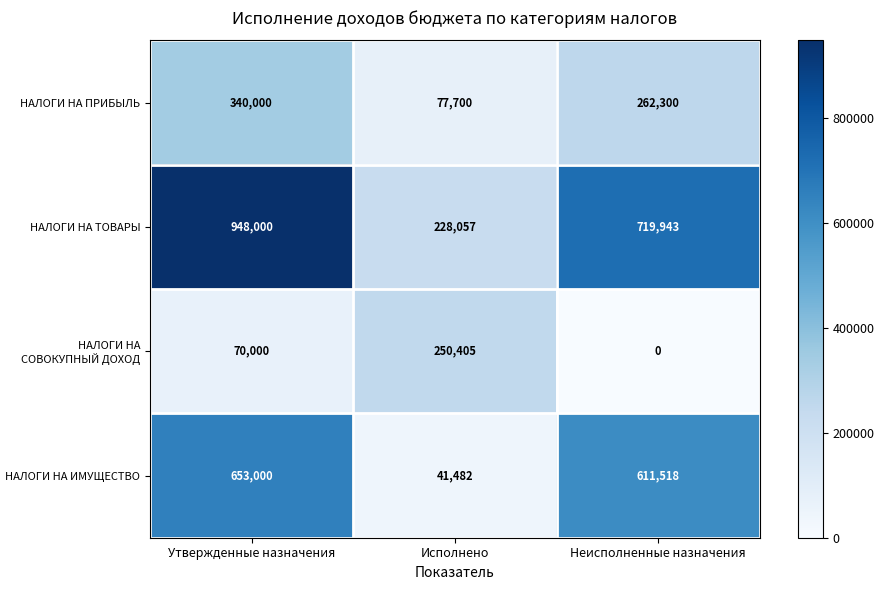

Which series has the largest total across all categories?

НАЛОГИ НА ТОВАРЫ